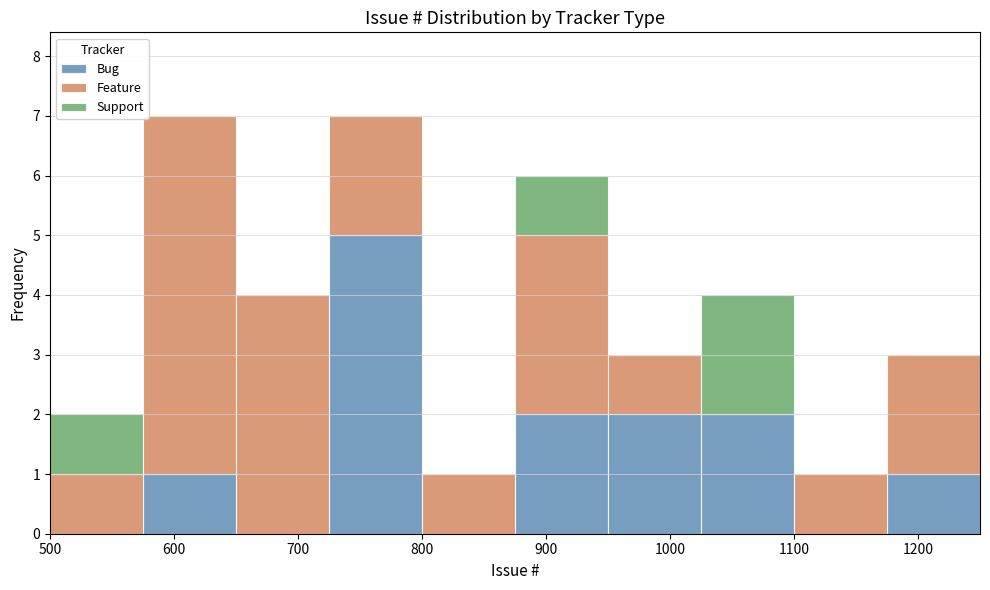

What is the total height of the stacked bar covering 575 to 650 on the x-axis? Neither the bar edges nor the heights are printed on the chart, so give them approximately, as read against the axes.

7